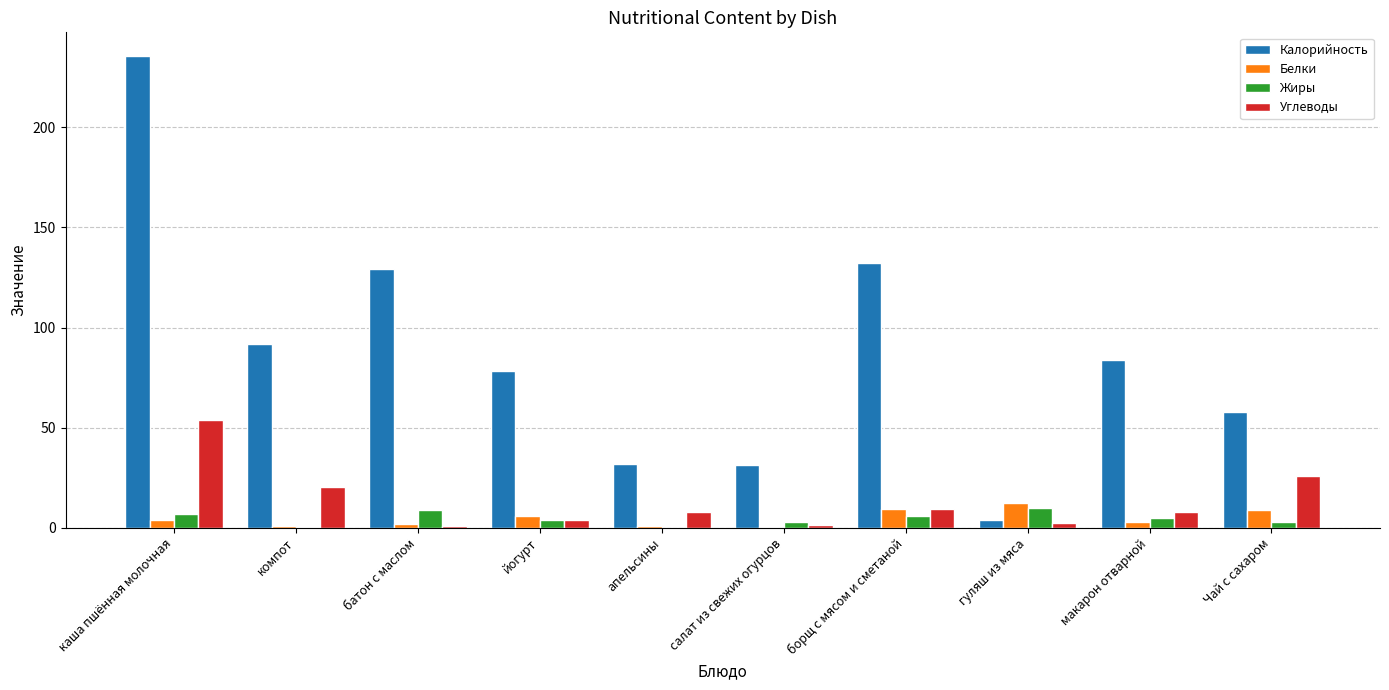

Between каша пшённая молочная and батон с маслом, which series saw the biggest shift?

Калорийность